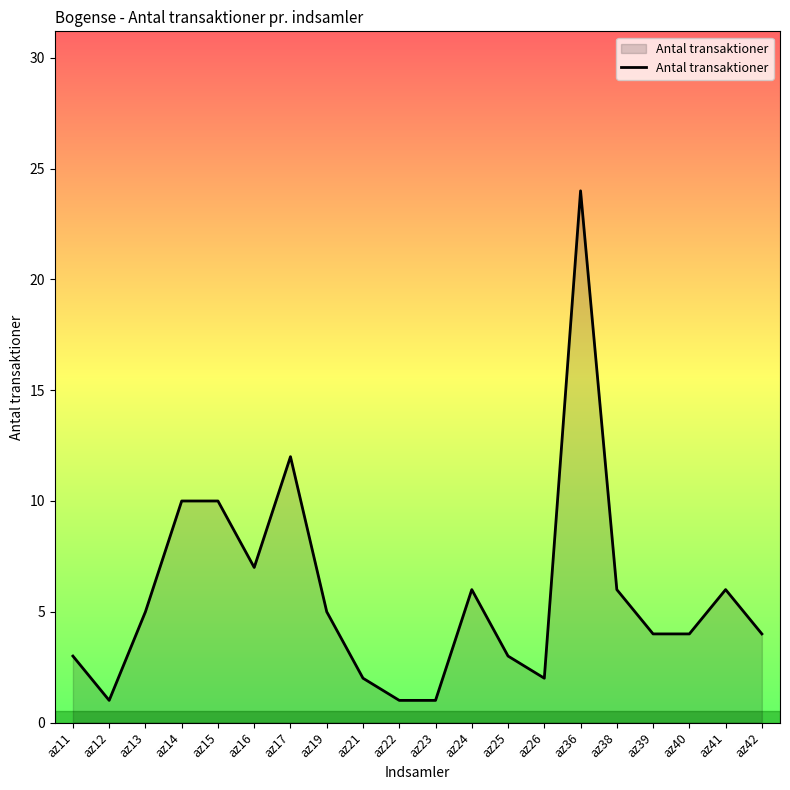

What is the greatest value displayed?

24